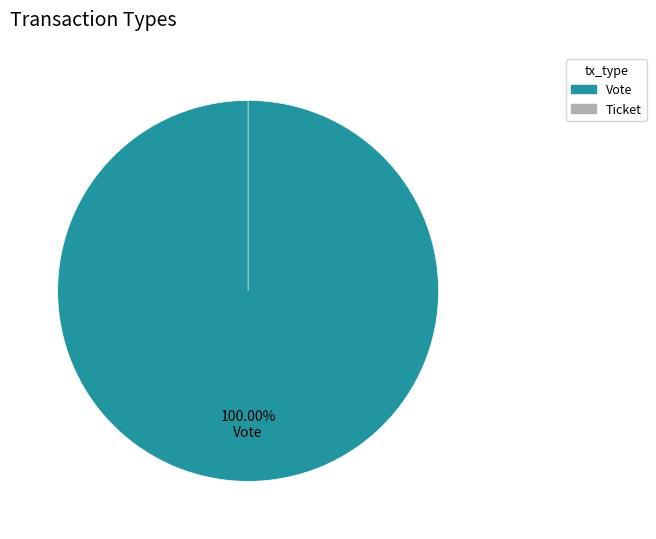

To the nearest percent, what is the average slice percentage?

50%